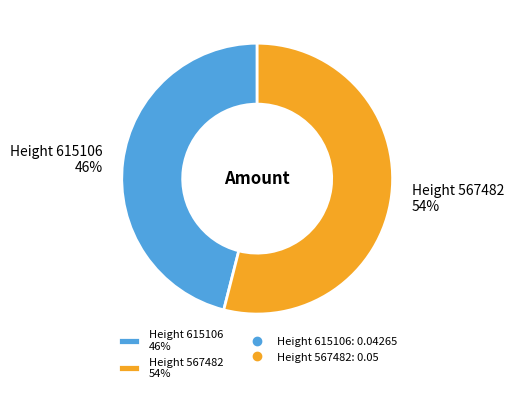

To the nearest percent, what percentage of the pie is Height 567482?

54%